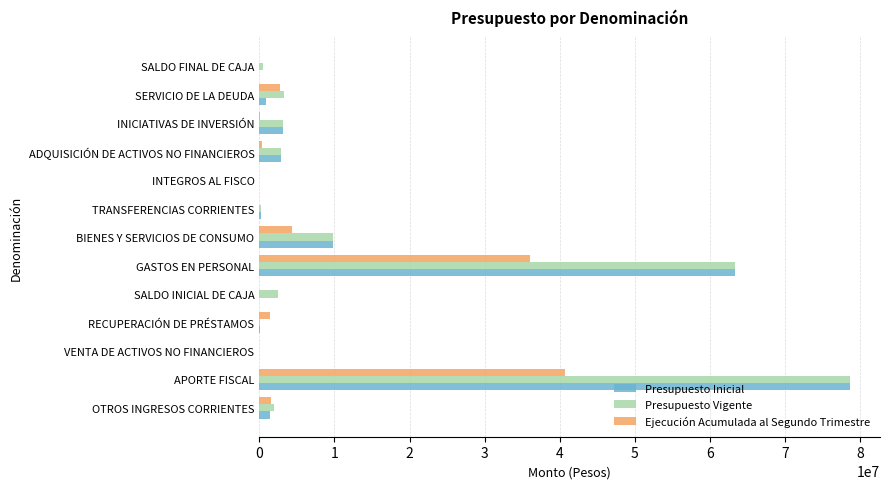

What is the sum of all Presupuesto Vigente values?

166369502